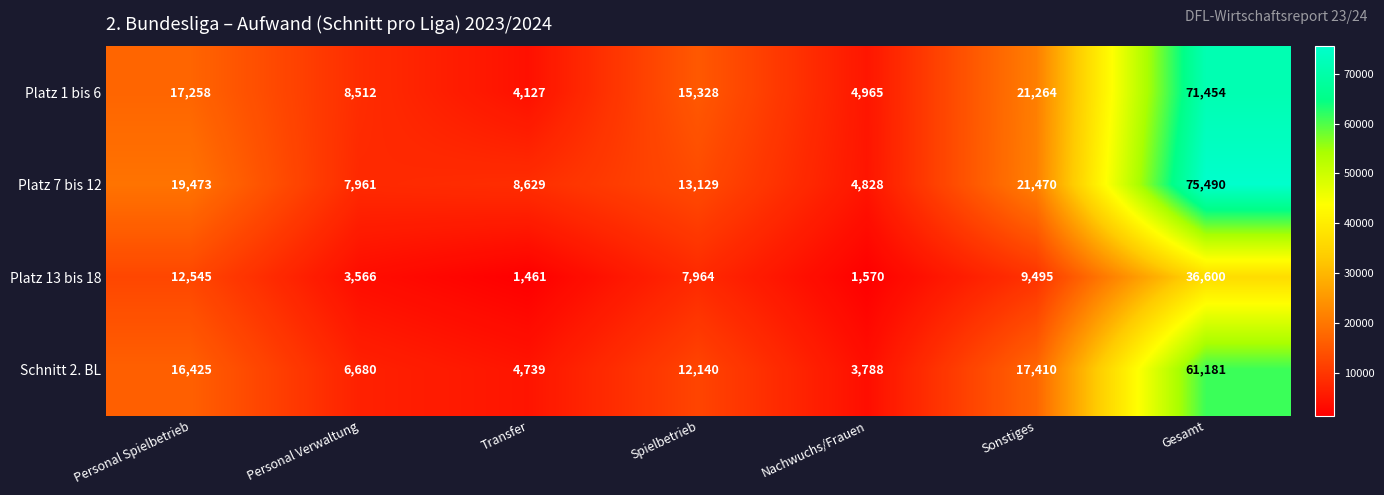

Reading left to right, extract all data points from this chart.

Platz 1 bis 6: 17258	8512	4127	15328	4965	21264	71454
Platz 7 bis 12: 19473	7961	8629	13129	4828	21470	75490
Platz 13 bis 18: 12545	3566	1461	7964	1570	9495	36600
Schnitt 2. BL: 16425	6680	4739	12140	3788	17410	61181